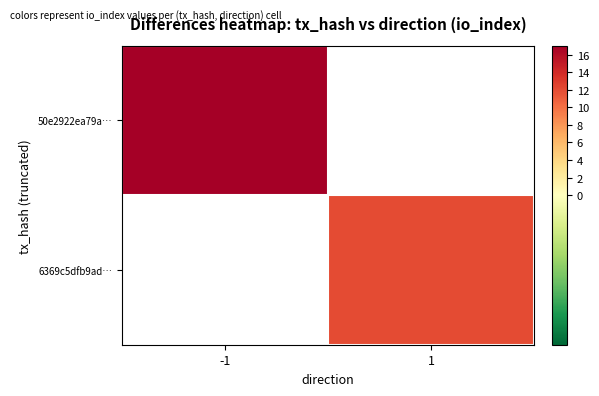

Which category has the lowest value across all series?

1